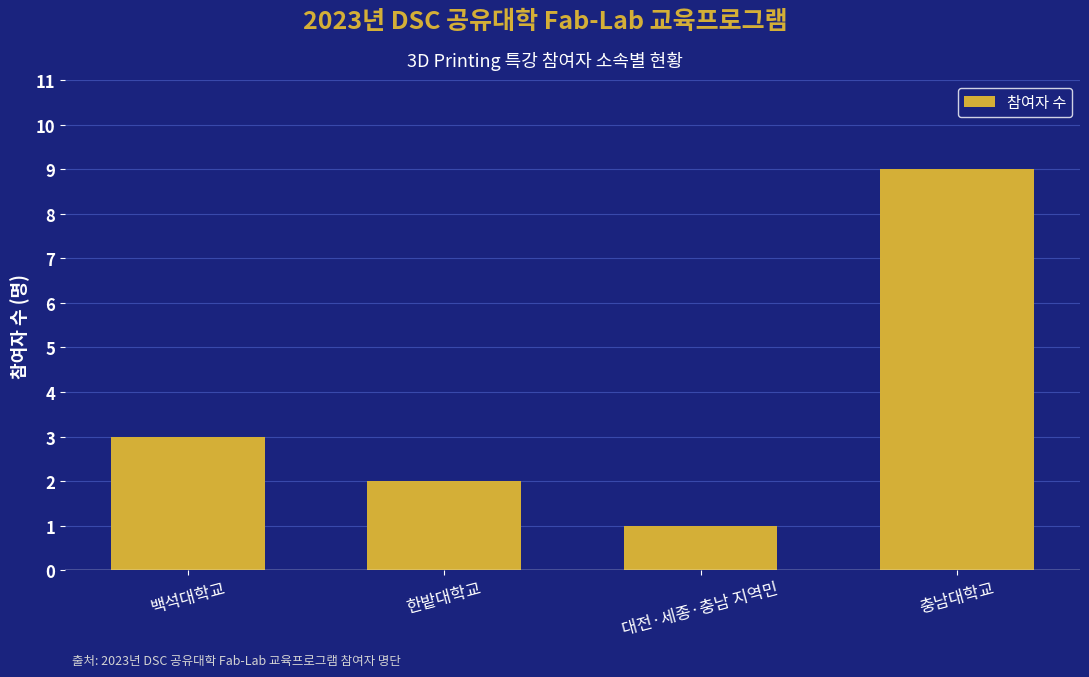

The value at 대전·세종·충남 지역민 is 1. True or false?

True